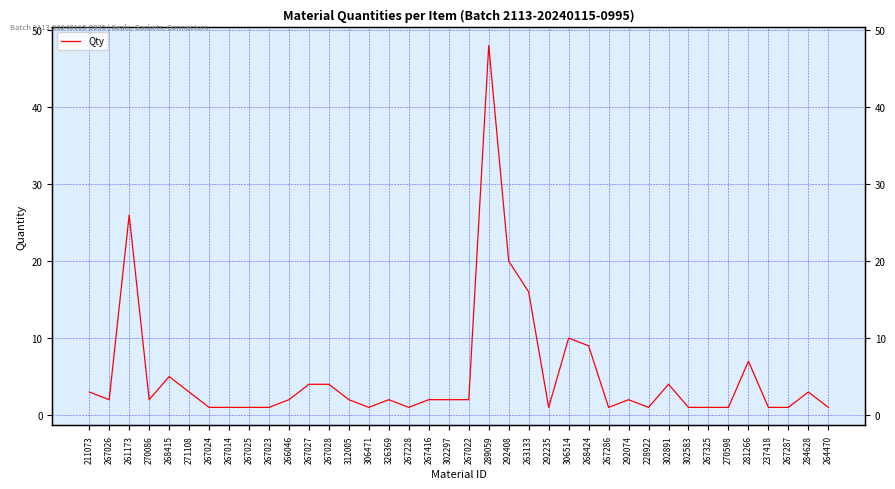

What is the approximate value at 211073, to the nearest 5?

5